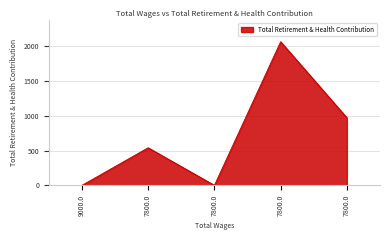

Does the chart have visible grid lines?

Yes